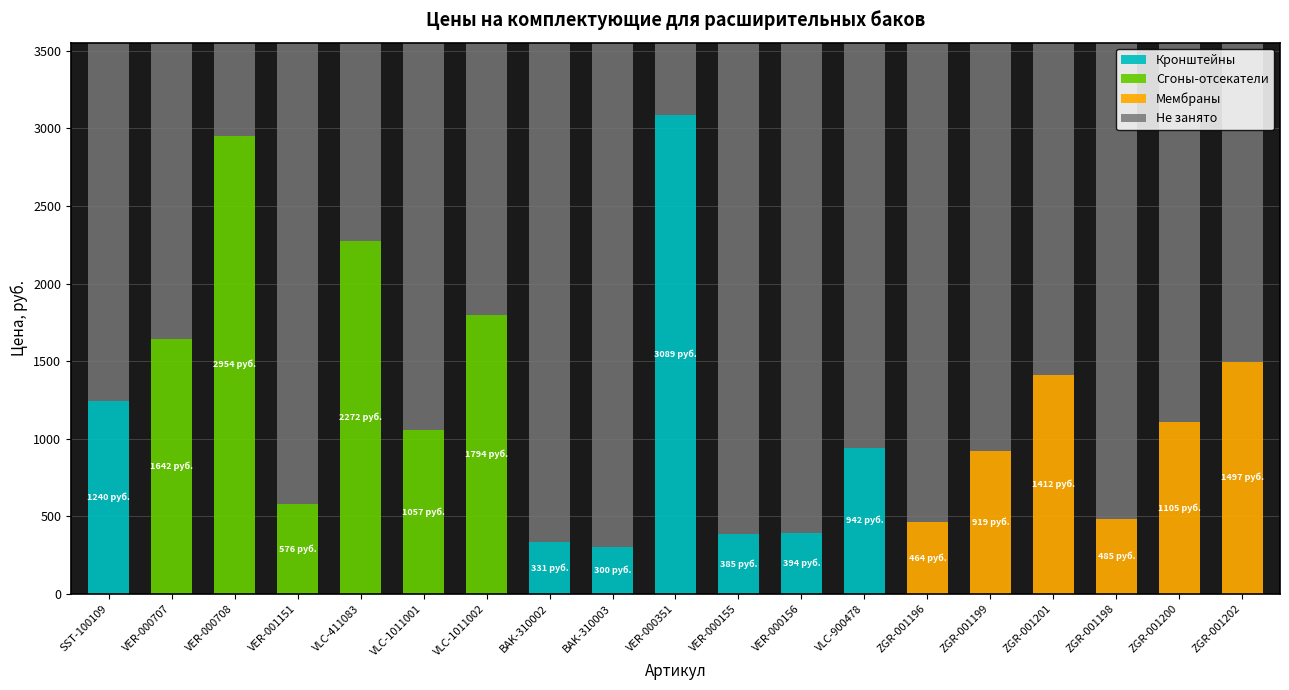

What is the total value across all series at VLC-900478?

3552.6